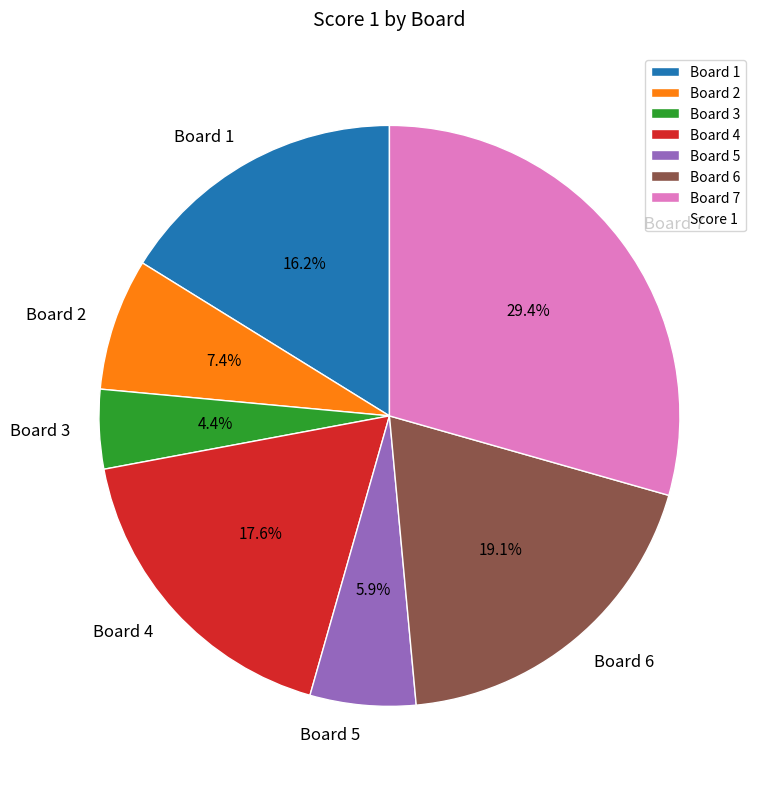

Which category has the smallest portion of the pie?

Board 3